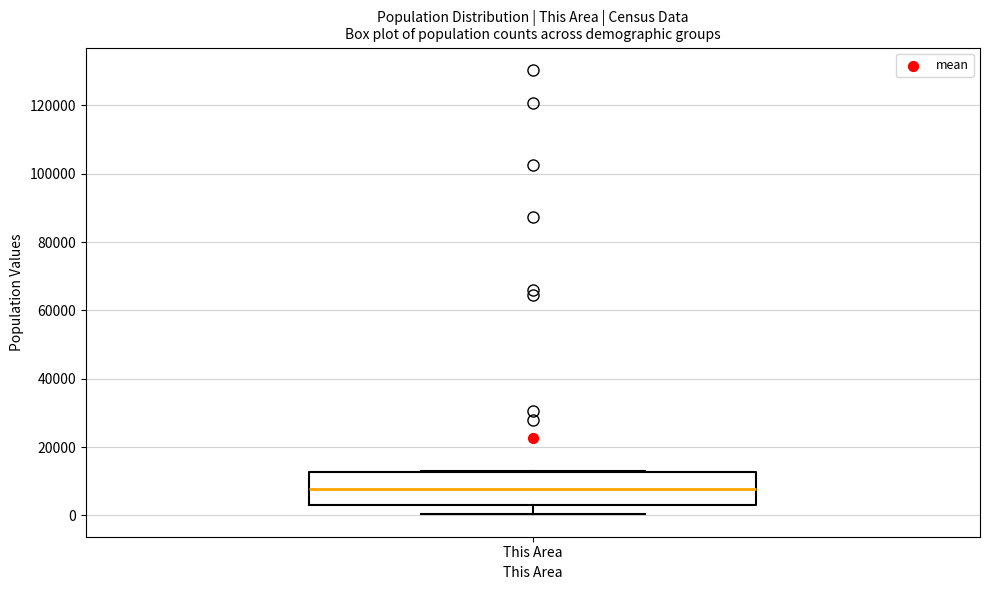

Transcribe this box plot: give where the median line is, the range the box spans, and where the two whiskers end, as read against the y-axis. The values are not printed on the chart, so give them approximately, as read against the axis.

median 8000, box 2000 to 12000, whiskers 0 to 12000